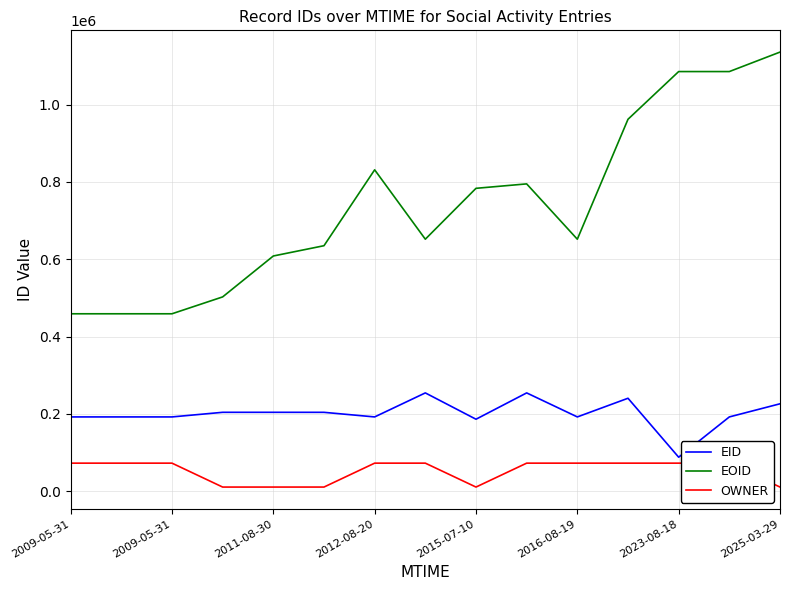

At which label is EOID closest to 797284?

9